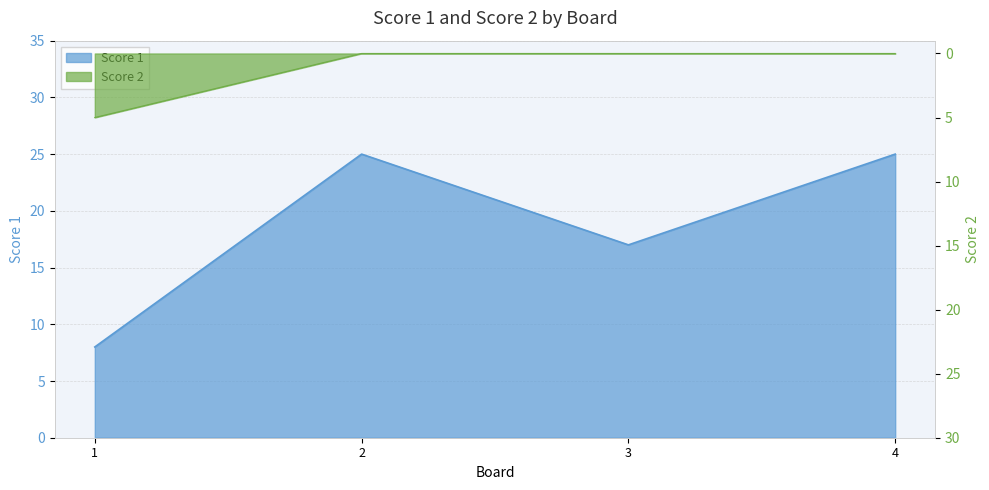

At how many categories does at least one series exceed 12?

3